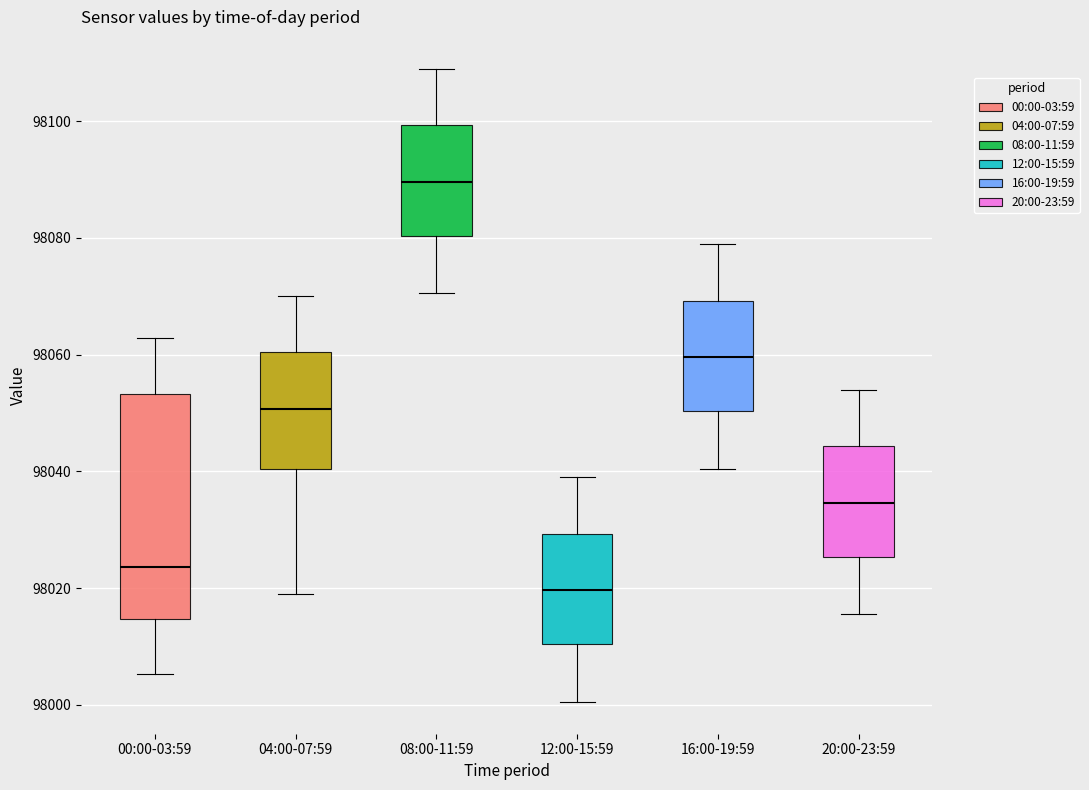

Reading left to right, transcribe this box plot: for each box, give where its median line is, the range the box spans, and where its two whiskers end, as read against the y-axis. The values are not printed on the chart, so give them approximately, as read against the axis.

00:00-03:59: median 98024, box 98014 to 98054, whiskers 98006 to 98062
04:00-07:59: median 98050, box 98040 to 98060, whiskers 98020 to 98070
08:00-11:59: median 98090, box 98080 to 98100, whiskers 98070 to 98110
12:00-15:59: median 98020, box 98010 to 98030, whiskers 98000 to 98040
16:00-19:59: median 98060, box 98050 to 98070, whiskers 98040 to 98080
20:00-23:59: median 98034, box 98026 to 98044, whiskers 98016 to 98054